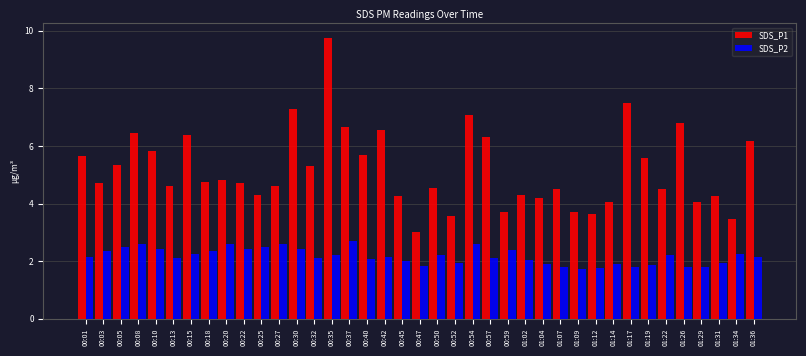

What is the smallest value displayed?

1.7